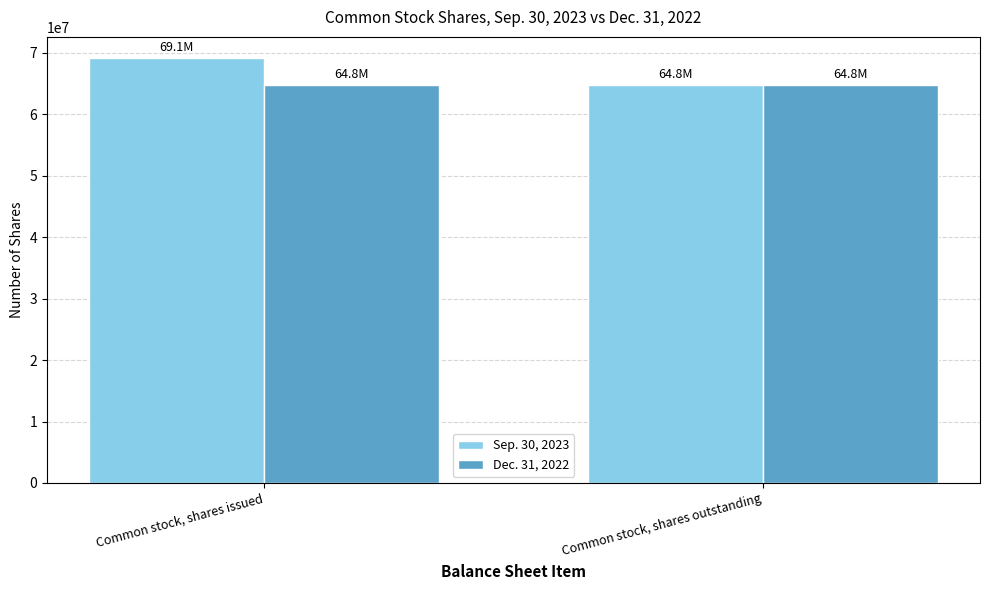

Reading left to right, what are all the values shown in this chart?

Sep. 30, 2023: 69163040	64801373
Dec. 31, 2022: 64801373	64801373